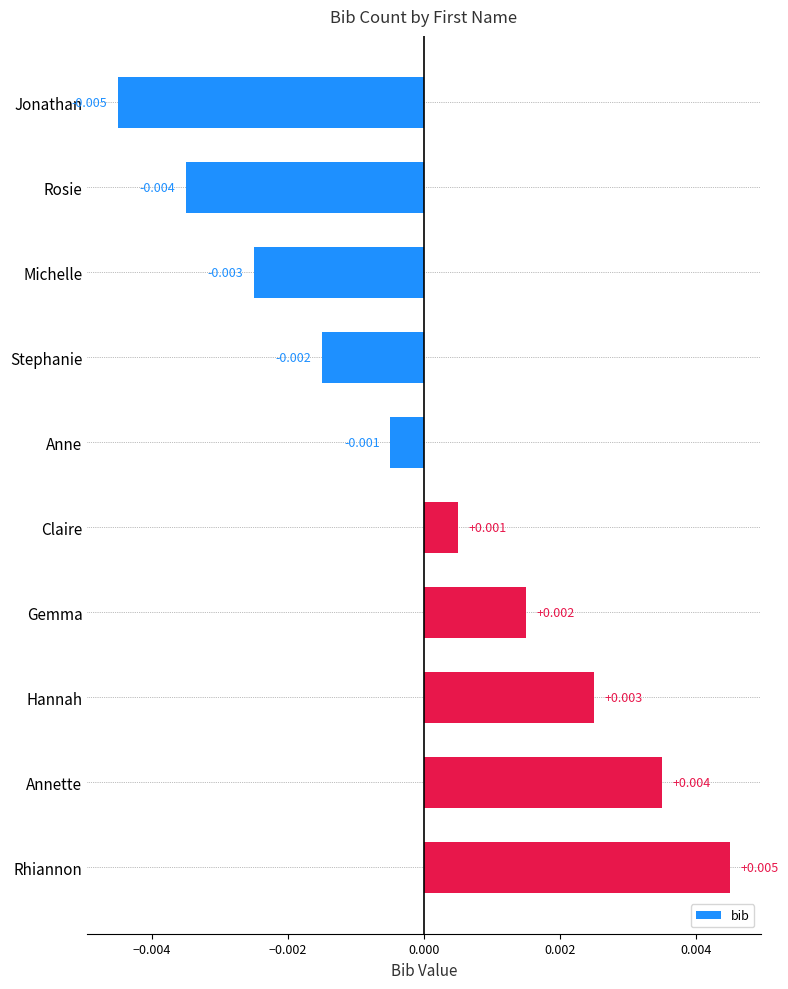

Rank the categories by value from lowest to highest.

Jonathan, Rosie, Michelle, Stephanie, Anne, Claire, Gemma, Hannah, Annette, Rhiannon